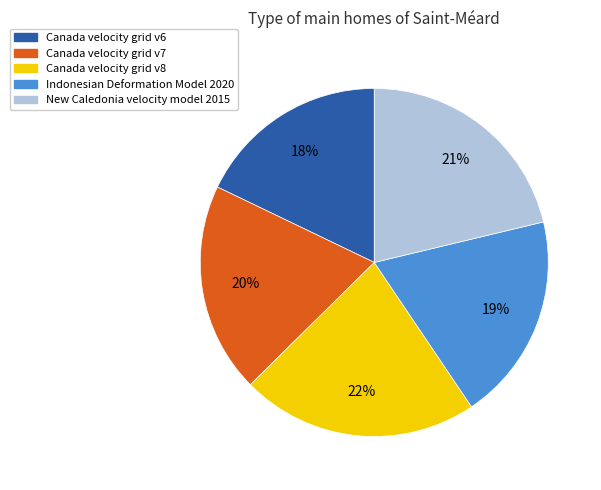

Which slice is the largest?

Canada velocity grid v8